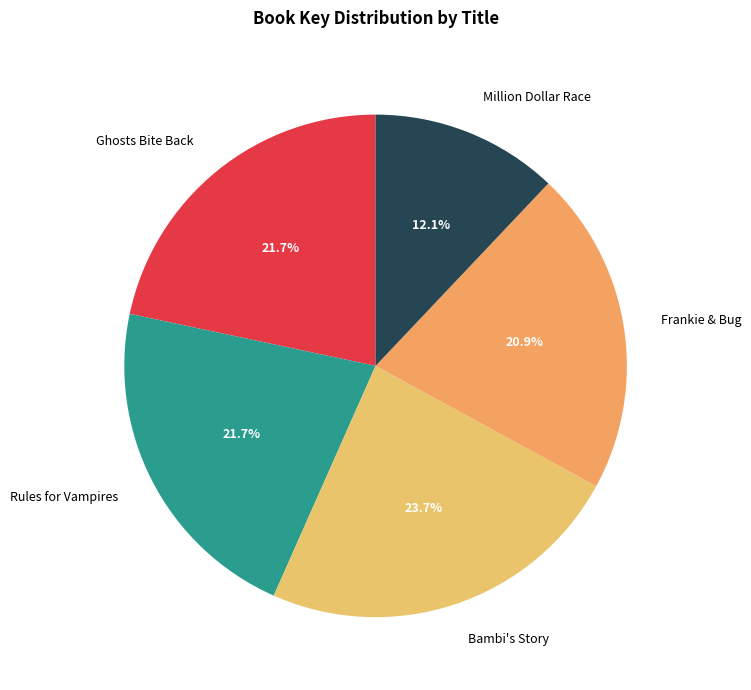

Which category has the smallest portion of the pie?

Million Dollar Race